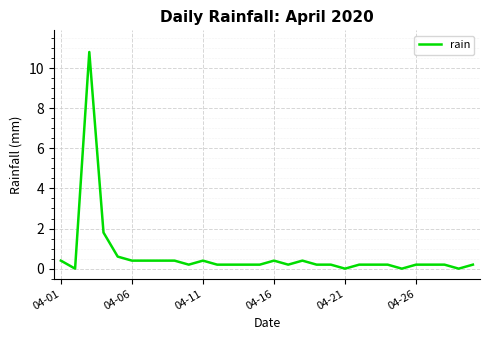

Does the chart display data point markers on the line(s)?

No